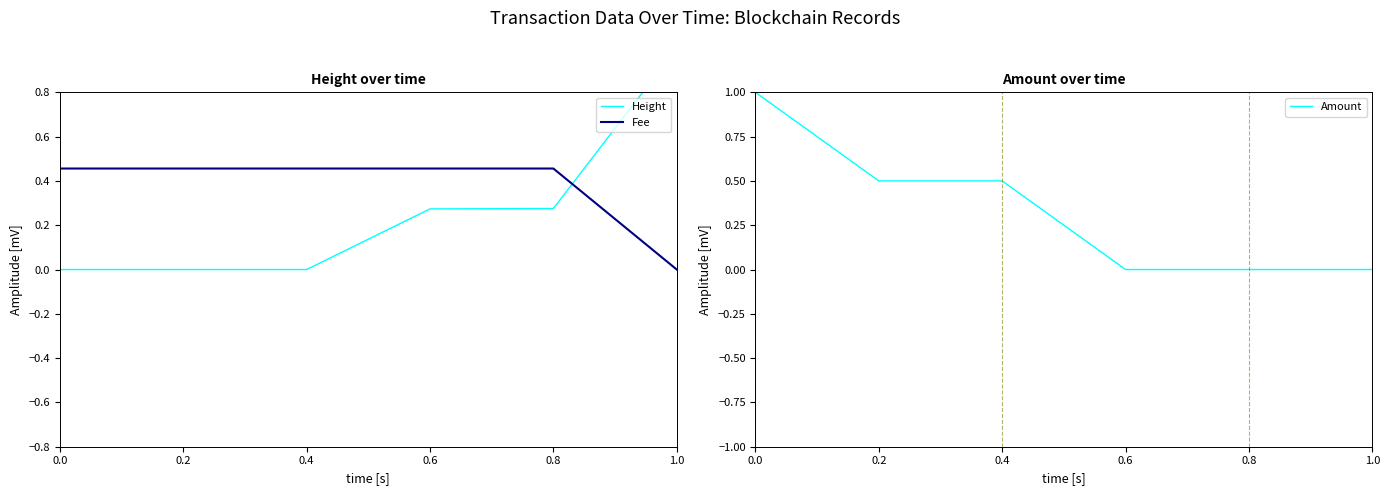

Does the chart have visible grid lines?

No